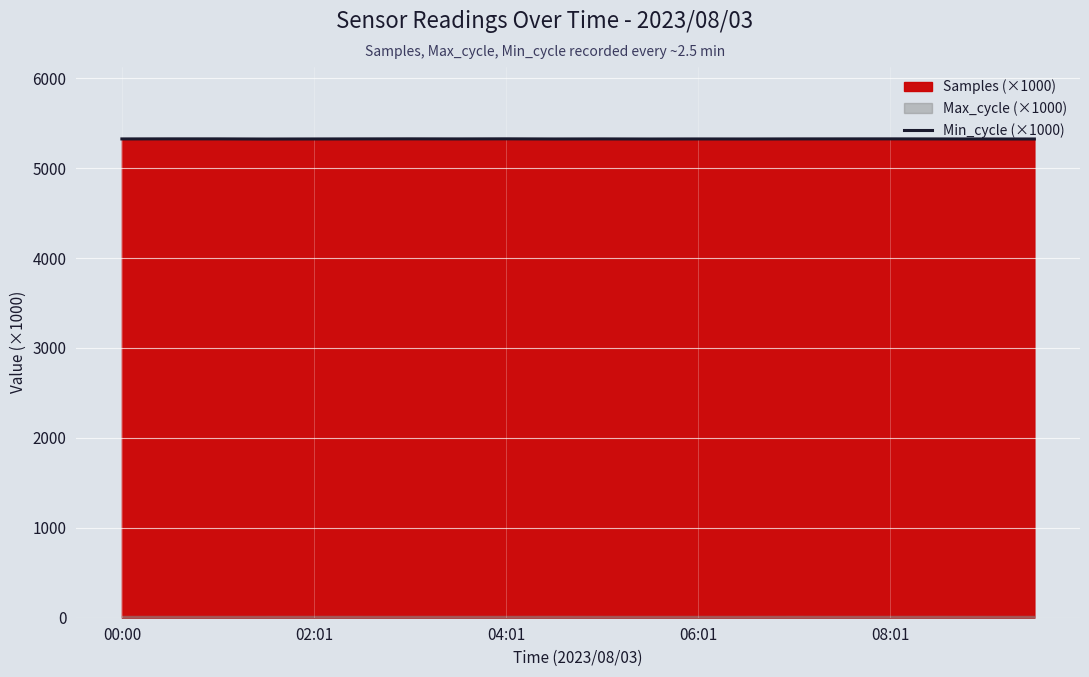

What is the maximum value for Min_cycle (×1000)?

5325.4